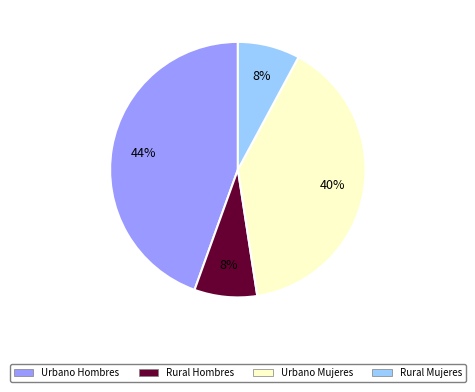

What percentage is the Urbano Mujeres slice, to the nearest percent?

40%